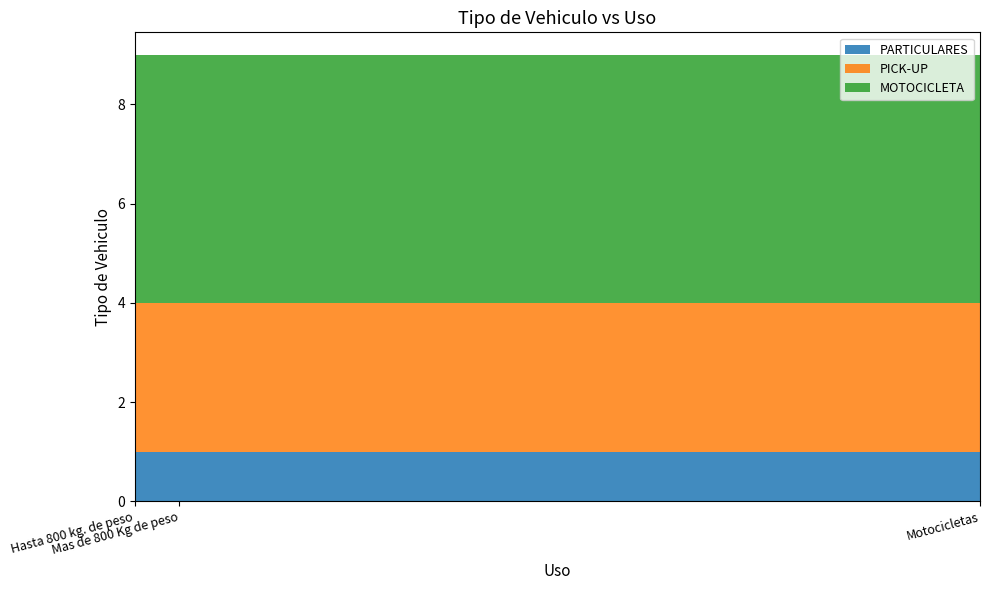

Reading left to right, transcribe all the data shown in this chart.

PARTICULARES: 1	1	1
PICK-UP: 3	3	3
MOTOCICLETA: 5	5	5